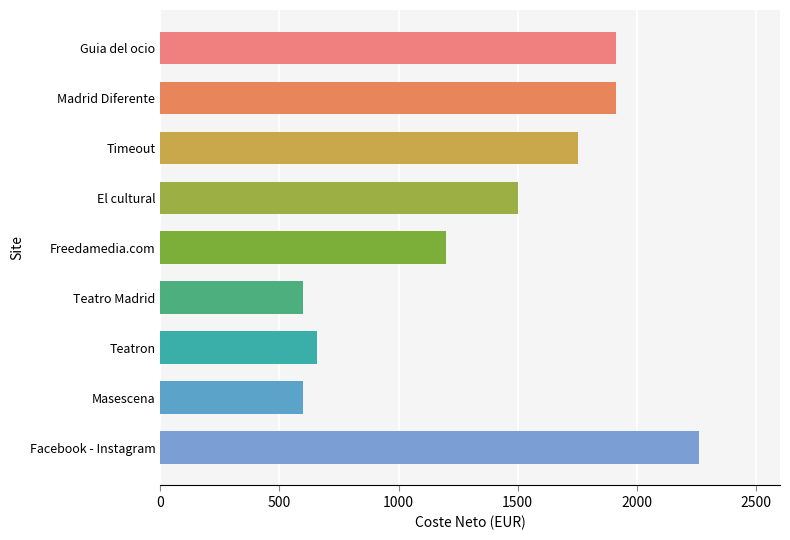

What is the change in value from Guia del ocio to Teatro Madrid?

-1311.0